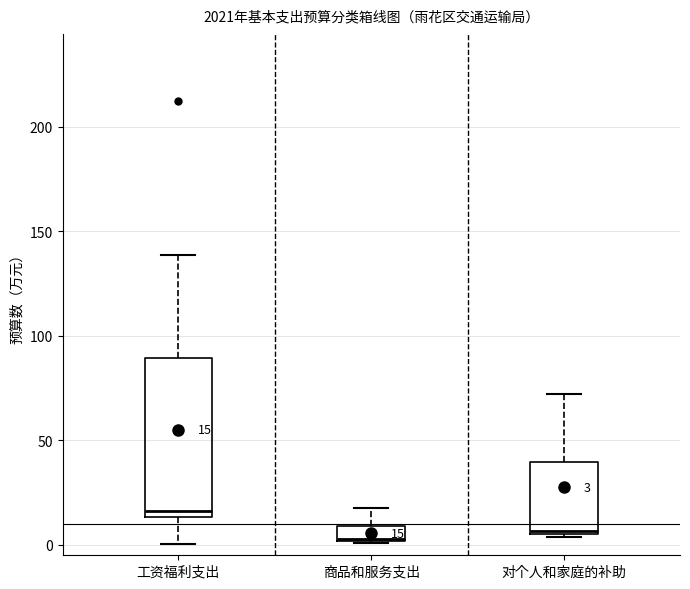

Which box has the highest median line?

工资福利支出